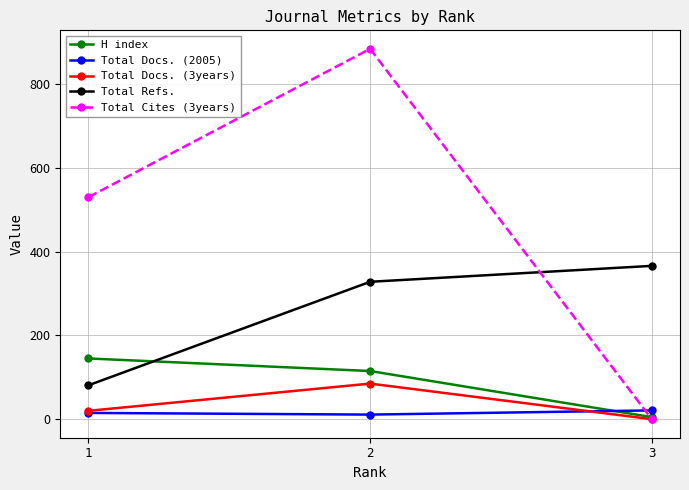

List the series in order of their peak value, highest first.

Total Cites (3years), Total Refs., H index, Total Docs. (3years), Total Docs. (2005)